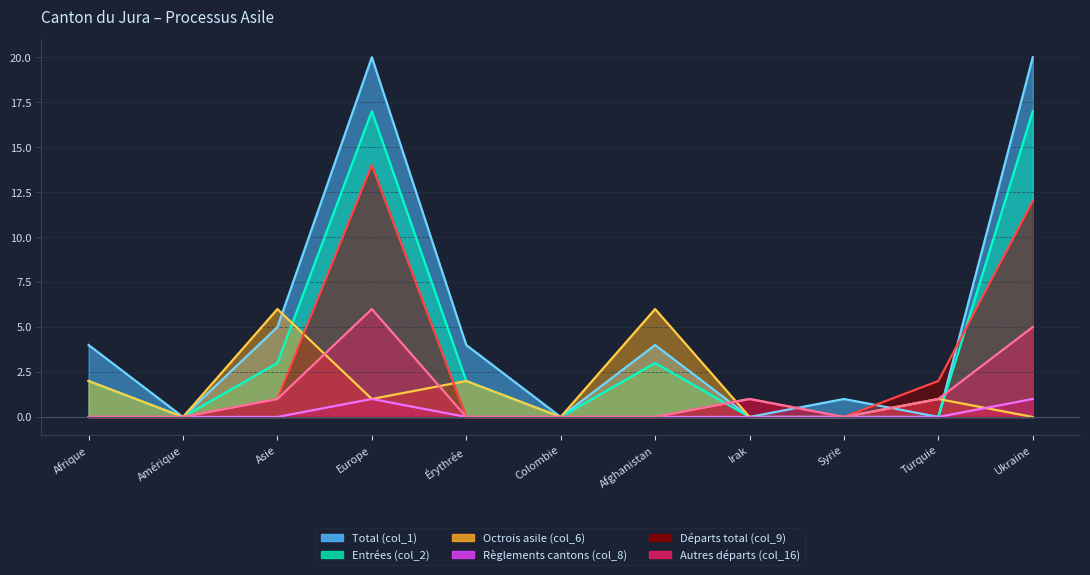

True or false: Total (col_1) has more than 0 interior local peaks.

True